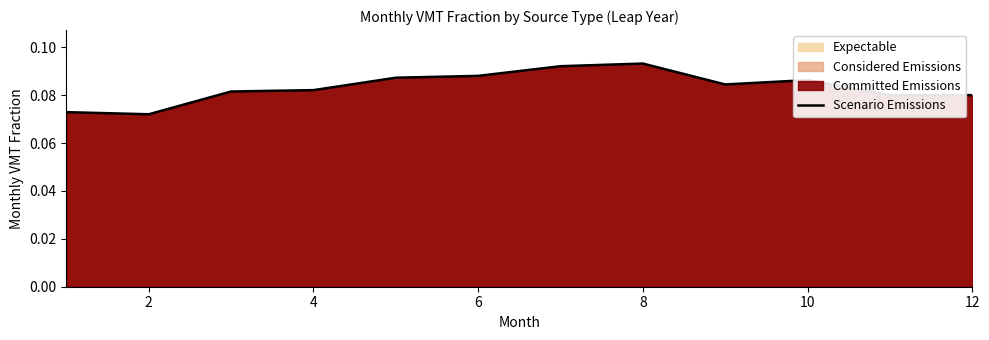

Between 10 and 8, which is larger?

8